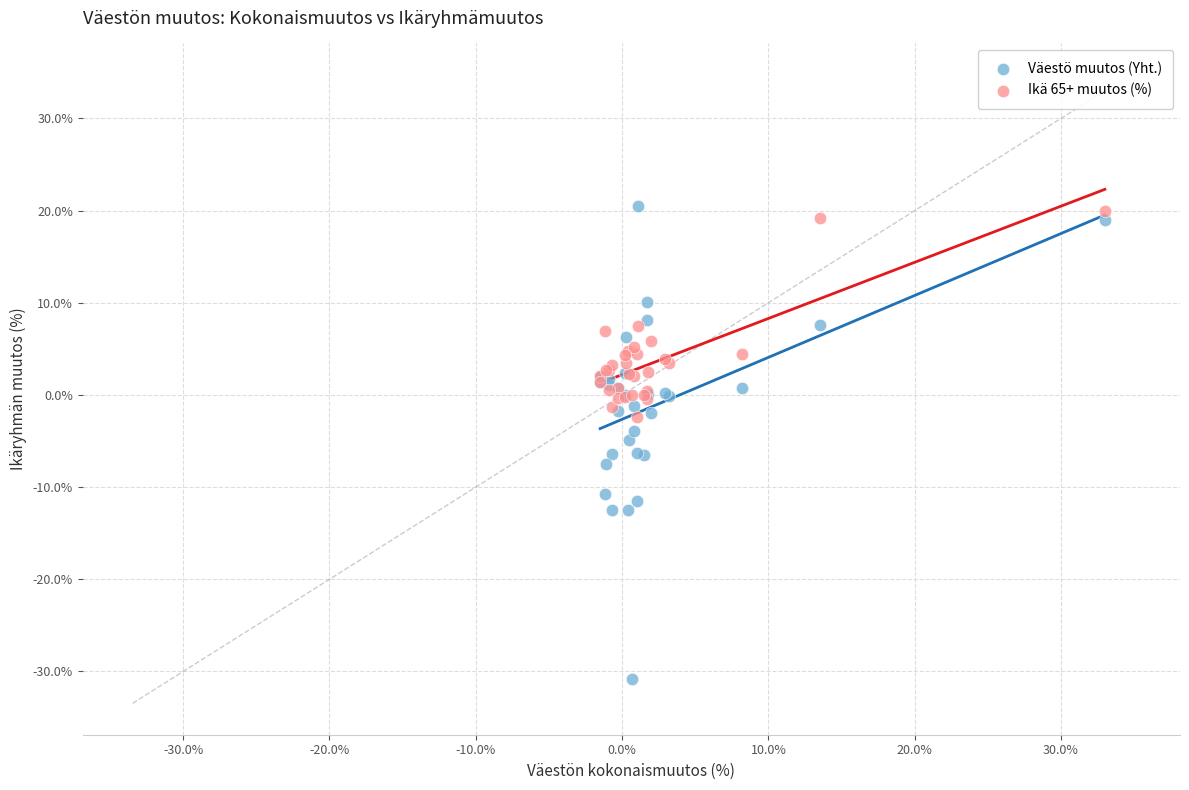

What is the X range (max minus min) for the scatter plot?

34.5